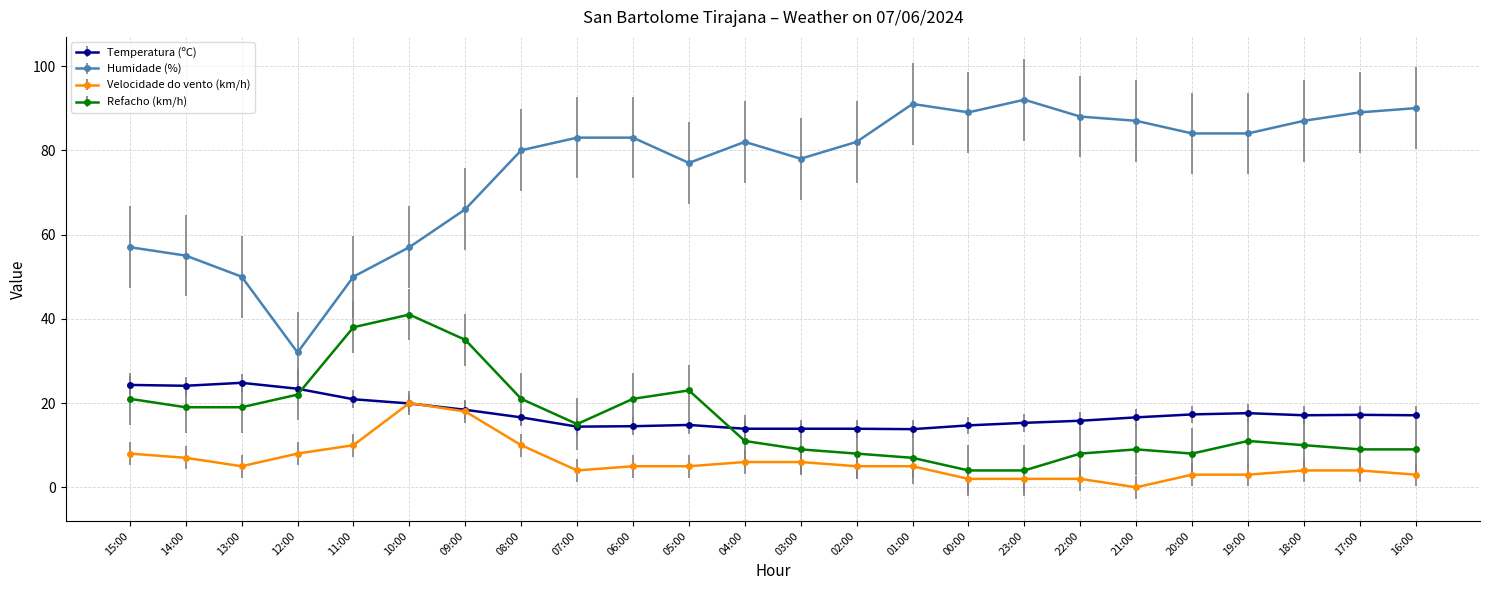

What is the sum of the Refacho (km/h) values at 09:00 and 02:00?

43.0